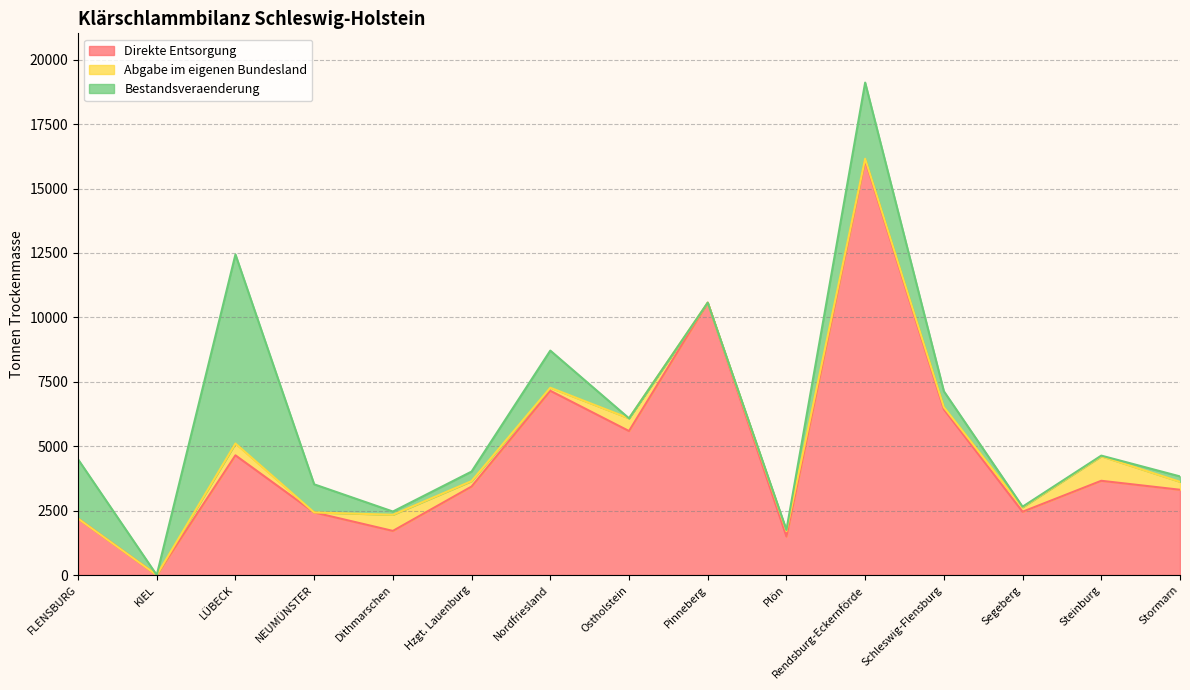

What is the approximate value of Abgabe im eigenen Bundesland at Ostholstein?

493